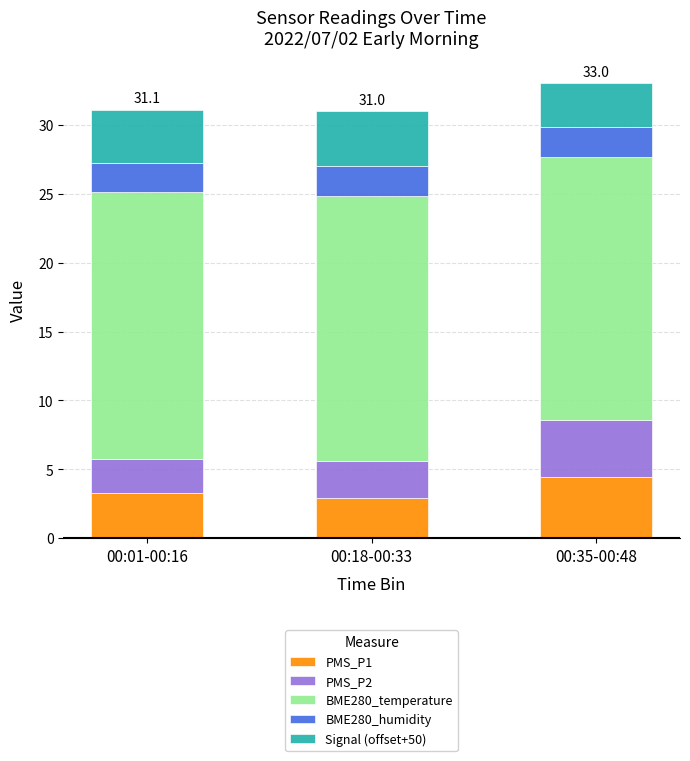

At which label does PMS_P1 reach its minimum?

00:18-00:33